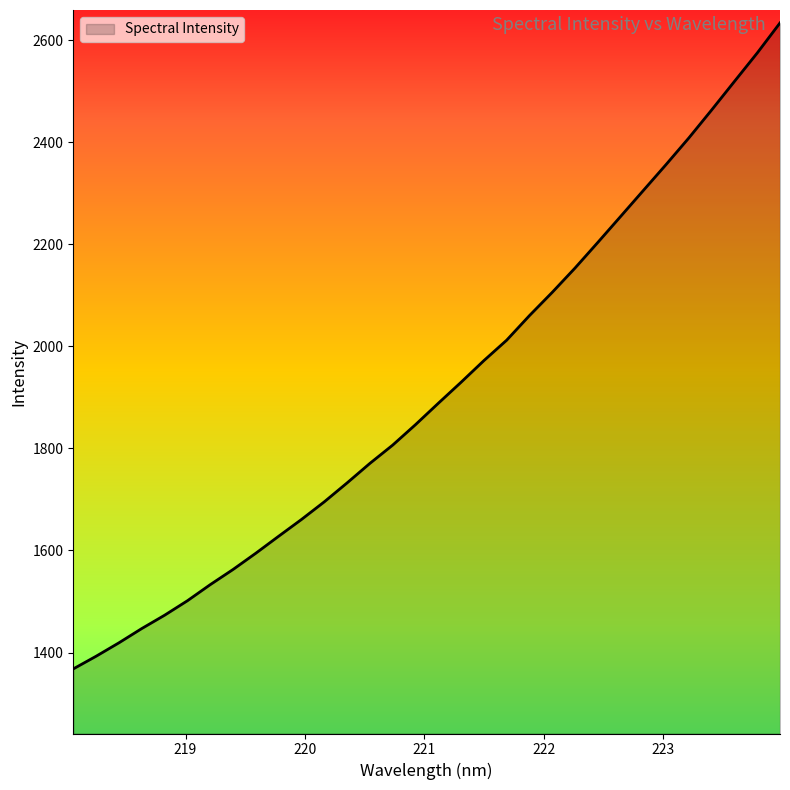

What is the greatest value displayed?

2633.5